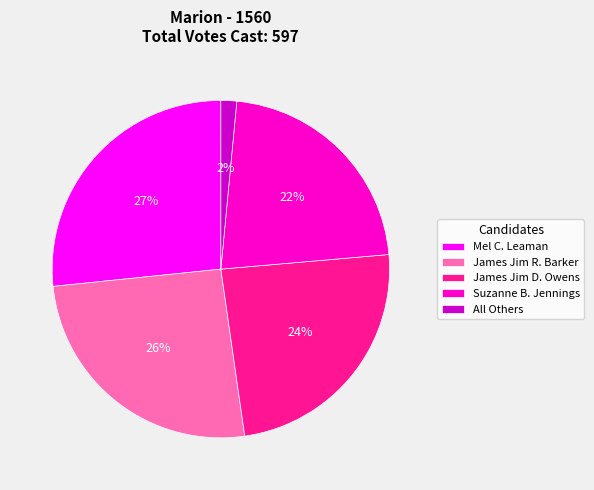

Is there any slice that represents more than half of the pie?

No